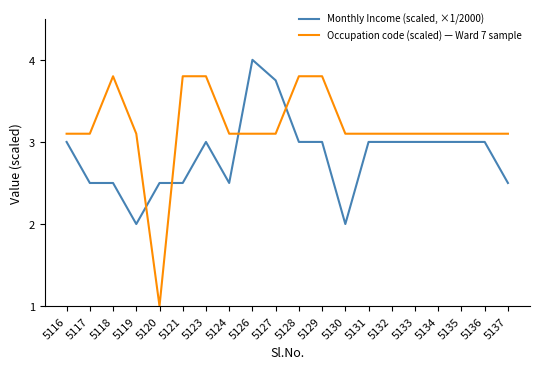

What is the greatest value displayed?

4.0